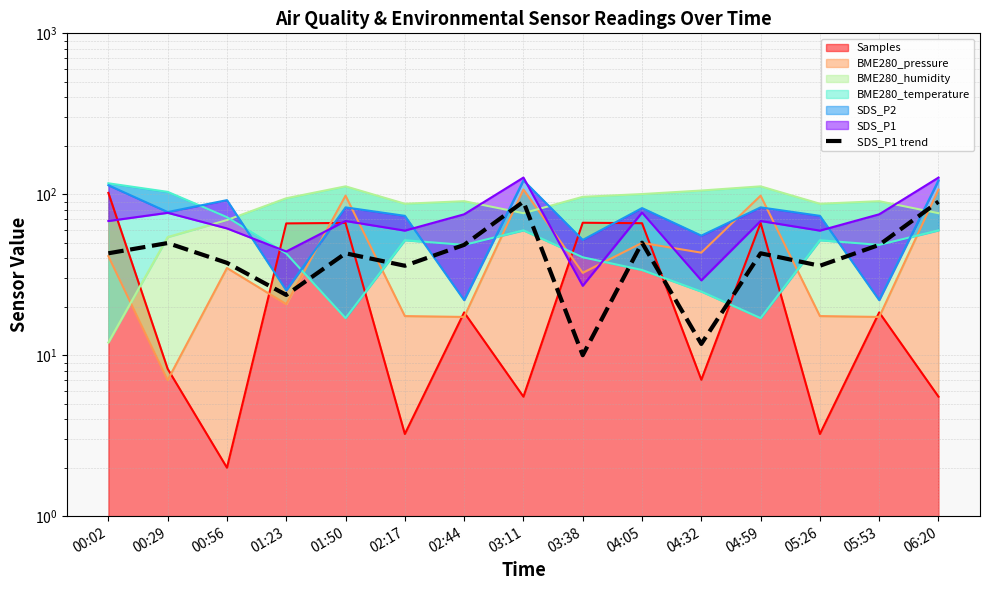

Which has a higher value, 06:20 or 01:50?

06:20